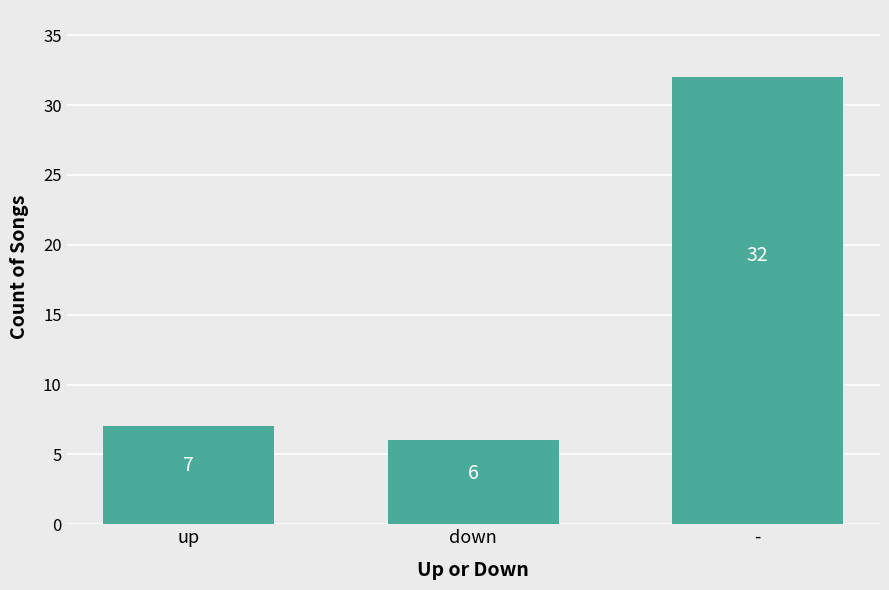

Rank the categories by value from highest to lowest.

-, up, down